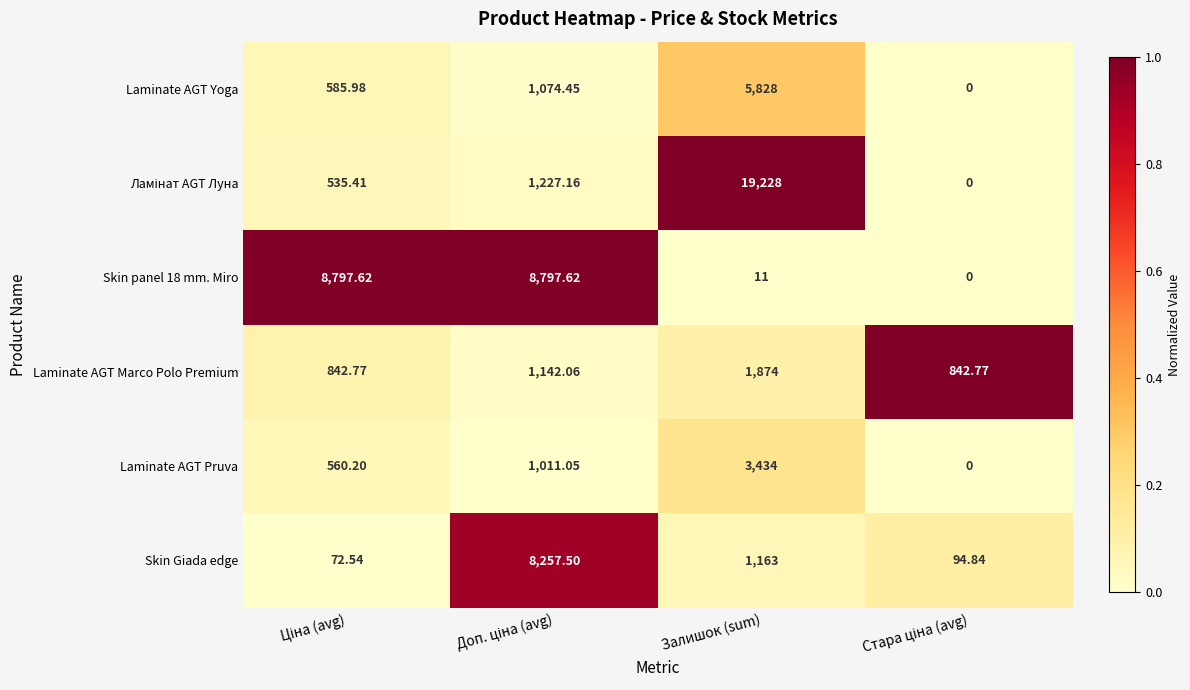

At which category is the sum across all series the highest?

Залишок (sum)